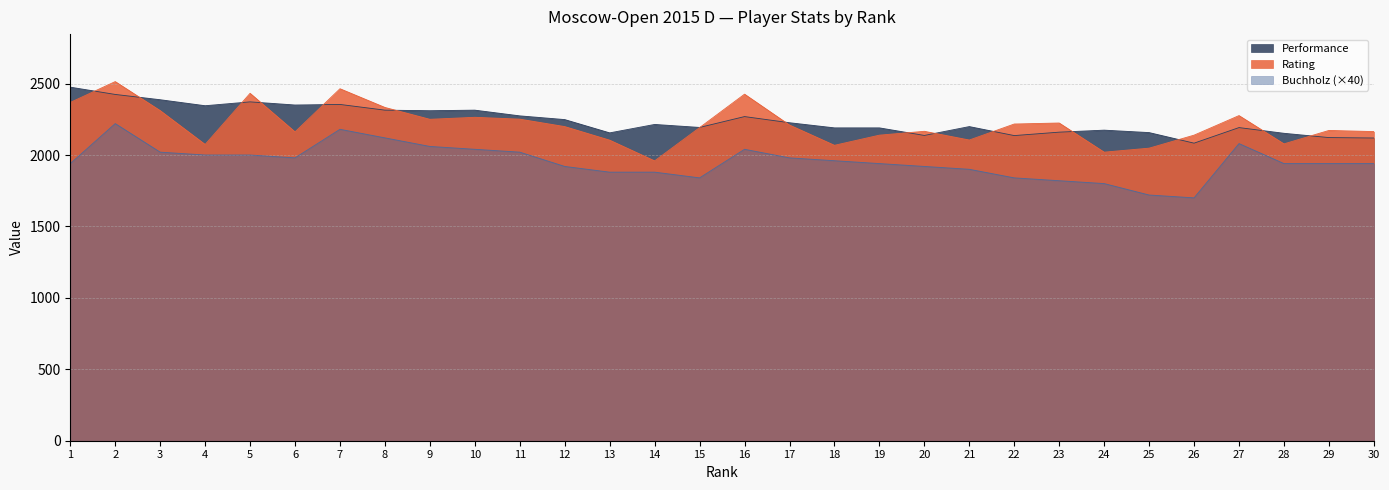

Which series has the largest total across all categories?

Performance